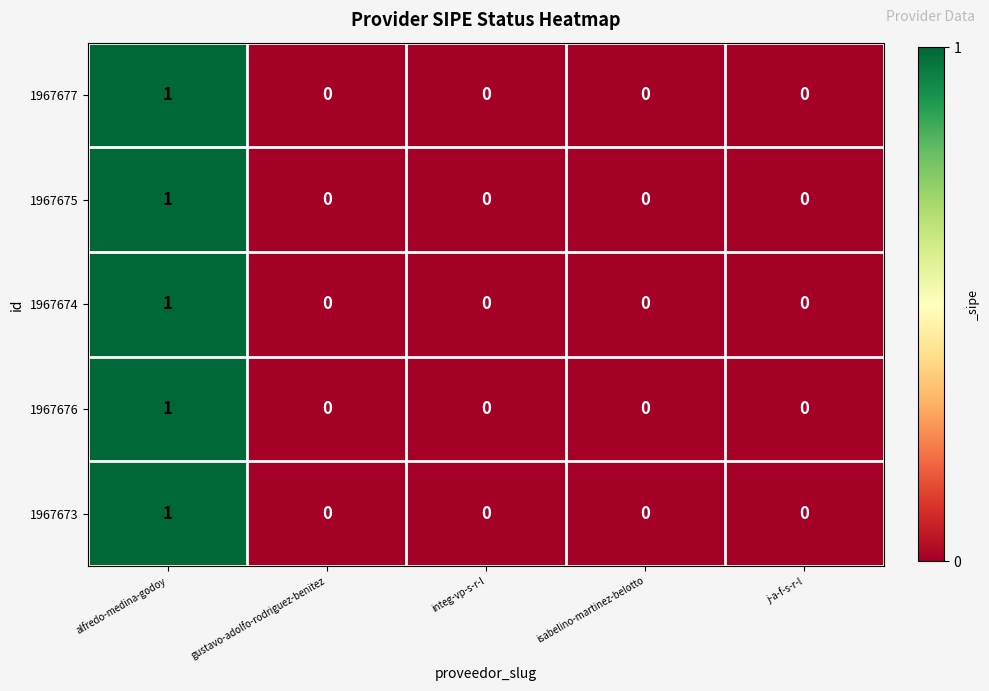

Which label corresponds to the largest value in the chart?

alfredo-medina-godoy